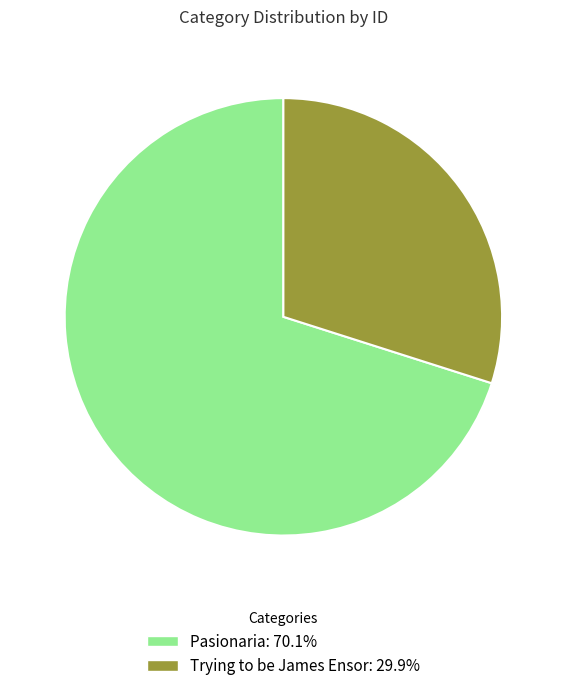

Does Pasionaria represent more than half of the total?

Yes